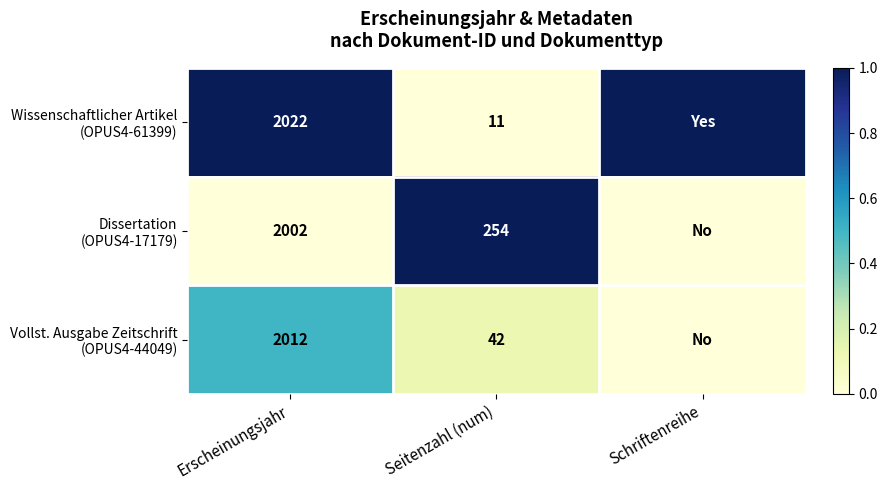

What is the spread (max minus min) of values at Seitenzahl (num)?

243